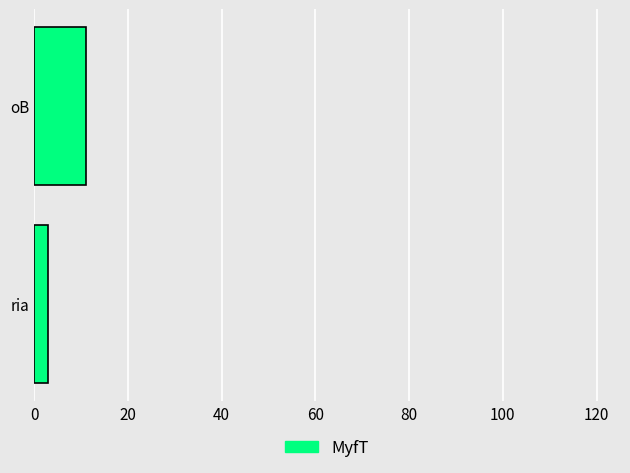

Which has a higher value, oB or ria?

oB